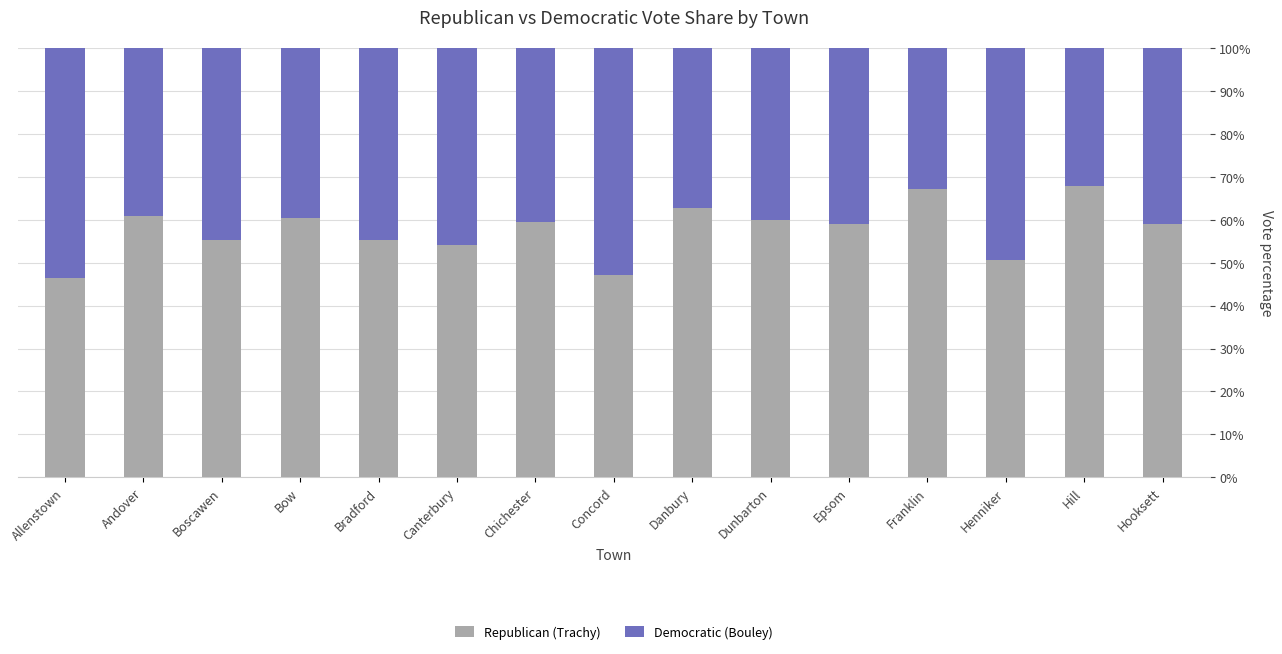

Is it true that Republican (Trachy) equals 13.4 at Bradford?

False